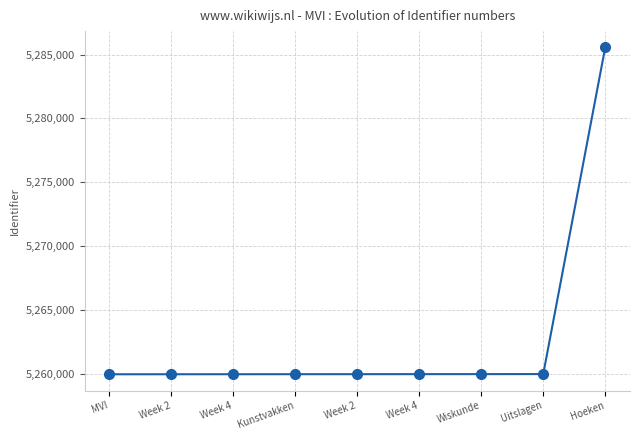

How many data points does each series have?

9